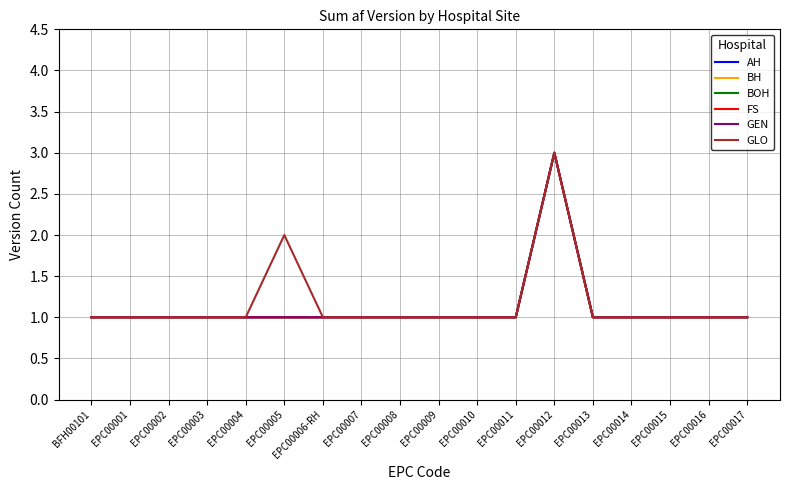

Reading left to right, what are all the values shown in this chart?

AH: BFH00101=1	EPC00001=1	EPC00002=1	EPC00003=1	EPC00004=1	EPC00005=1	EPC00006-RH=1	EPC00007=1	EPC00008=1	EPC00009=1	EPC00010=1	EPC00011=1	EPC00012=3	EPC00013=1	EPC00014=1	EPC00015=1	EPC00016=1	EPC00017=1
BH: BFH00101=1	EPC00001=1	EPC00002=1	EPC00003=1	EPC00004=1	EPC00005=1	EPC00006-RH=1	EPC00007=1	EPC00008=1	EPC00009=1	EPC00010=1	EPC00011=1	EPC00012=3	EPC00013=1	EPC00014=1	EPC00015=1	EPC00016=1	EPC00017=1
BOH: BFH00101=1	EPC00001=1	EPC00002=1	EPC00003=1	EPC00004=1	EPC00005=1	EPC00006-RH=1	EPC00007=1	EPC00008=1	EPC00009=1	EPC00010=1	EPC00011=1	EPC00012=3	EPC00013=1	EPC00014=1	EPC00015=1	EPC00016=1	EPC00017=1
FS: BFH00101=1	EPC00001=1	EPC00002=1	EPC00003=1	EPC00004=1	EPC00005=1	EPC00006-RH=1	EPC00007=1	EPC00008=1	EPC00009=1	EPC00010=1	EPC00011=1	EPC00012=3	EPC00013=1	EPC00014=1	EPC00015=1	EPC00016=1	EPC00017=1
GEN: BFH00101=1	EPC00001=1	EPC00002=1	EPC00003=1	EPC00004=1	EPC00005=1	EPC00006-RH=1	EPC00007=1	EPC00008=1	EPC00009=1	EPC00010=1	EPC00011=1	EPC00012=3	EPC00013=1	EPC00014=1	EPC00015=1	EPC00016=1	EPC00017=1
GLO: BFH00101=1	EPC00001=1	EPC00002=1	EPC00003=1	EPC00004=1	EPC00005=2	EPC00006-RH=1	EPC00007=1	EPC00008=1	EPC00009=1	EPC00010=1	EPC00011=1	EPC00012=3	EPC00013=1	EPC00014=1	EPC00015=1	EPC00016=1	EPC00017=1